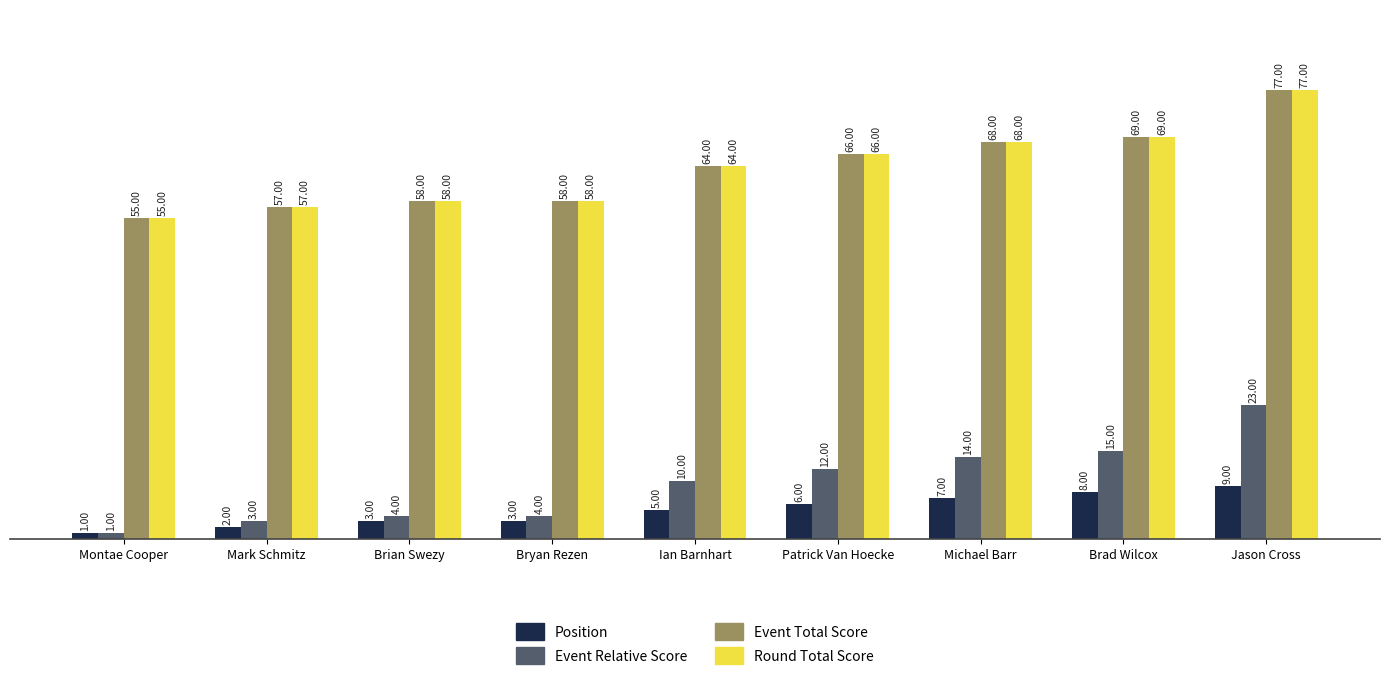

Which label corresponds to the largest value in the chart?

Jason Cross